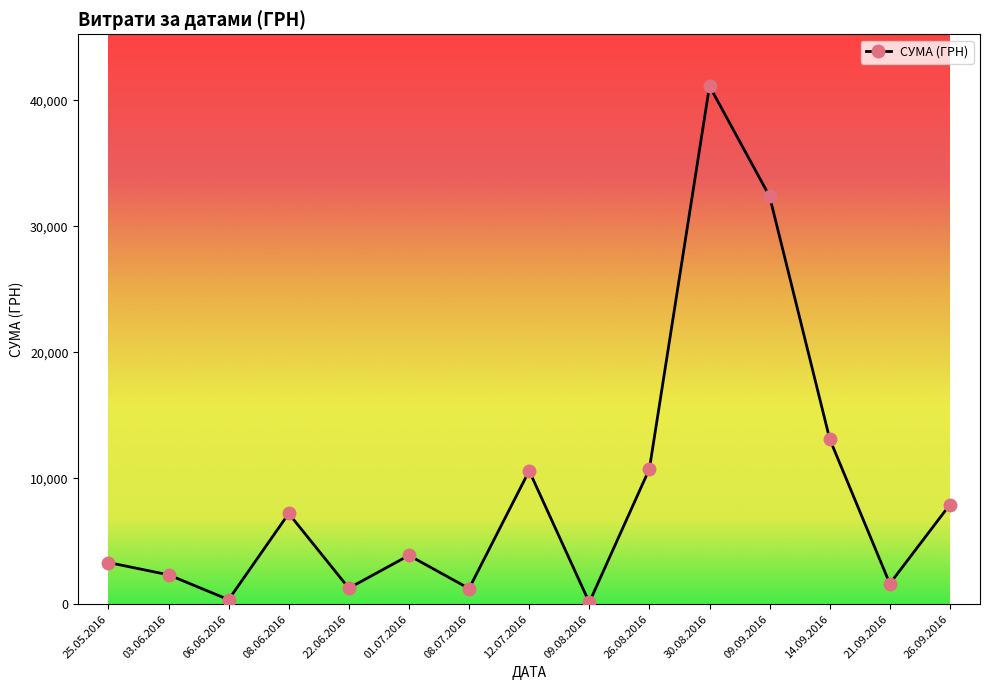

What is the value of the 7th point from the left?

1235.0